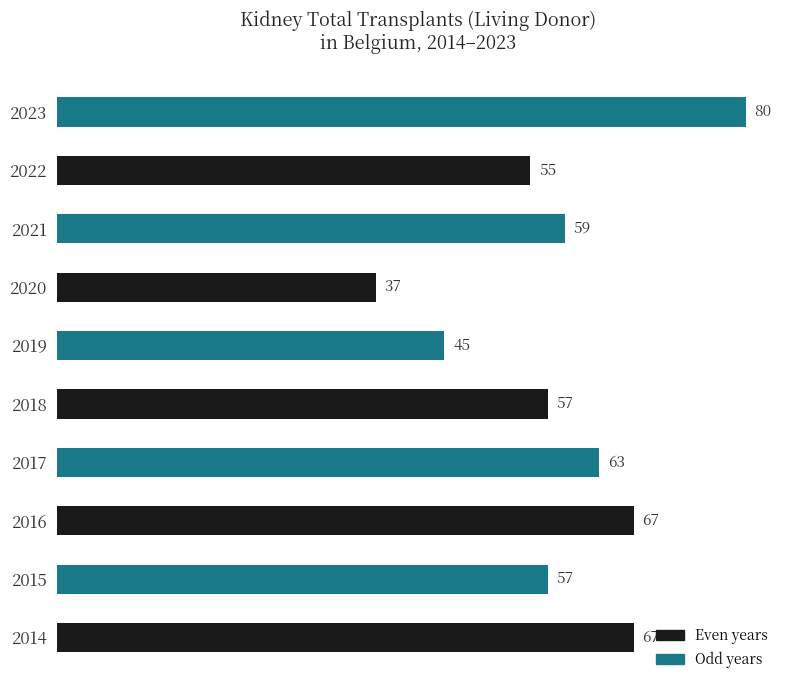

Approximately how many times larger is the value at 2015 compared to 2019?

1.3